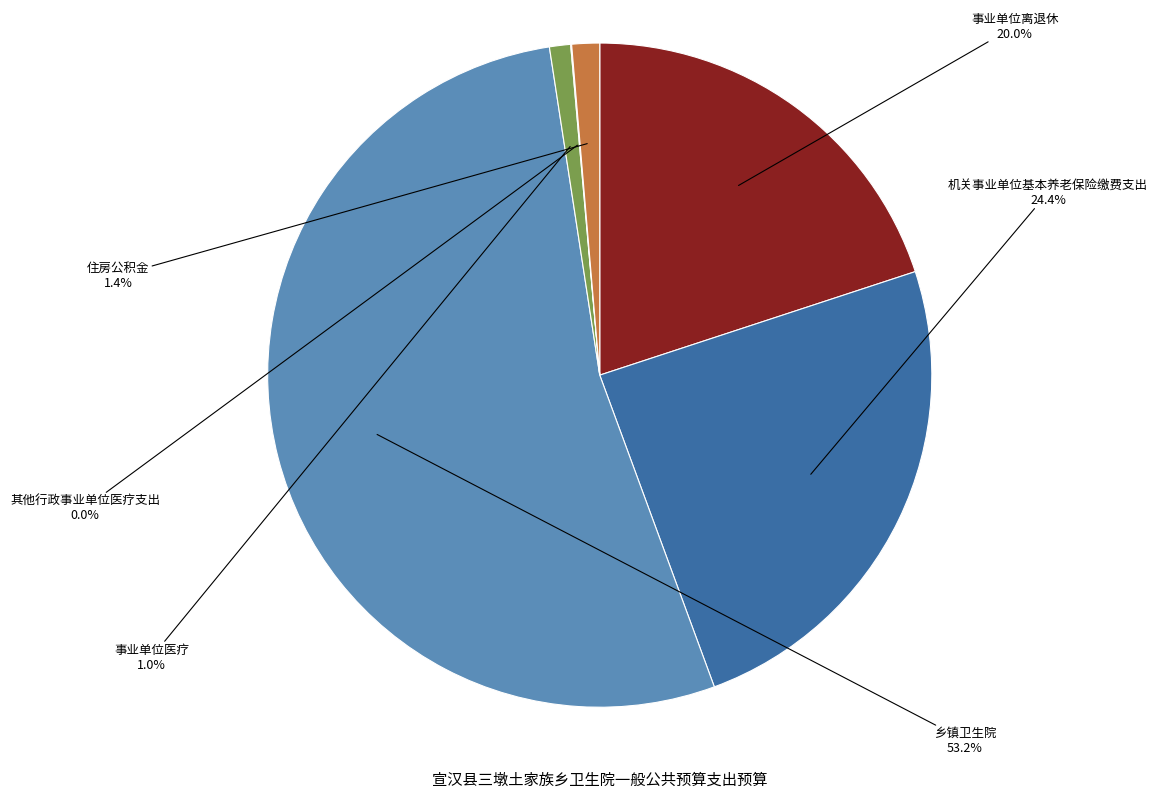

To the nearest percent, what is the difference between the largest and smallest slice percentages?

53%